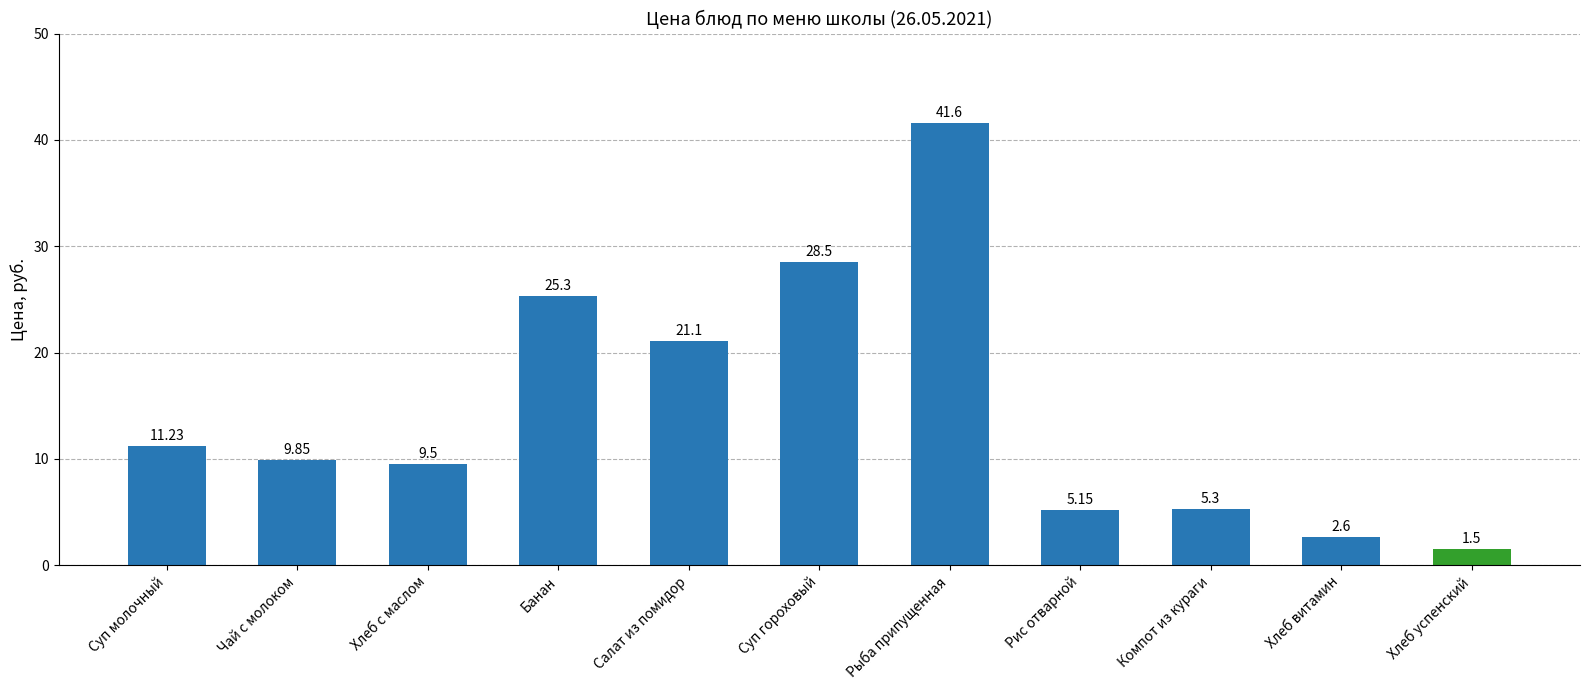

At which category does the chart reach its peak across all series?

Рыба припущенная